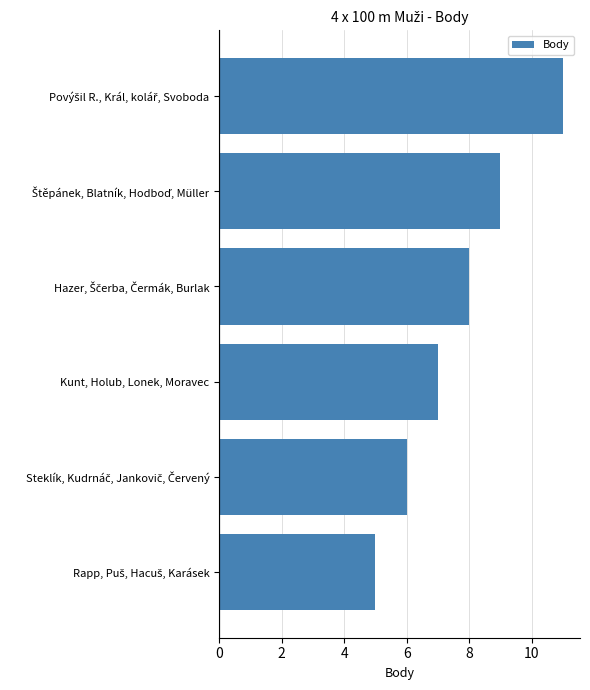

What is the smallest value displayed?

5